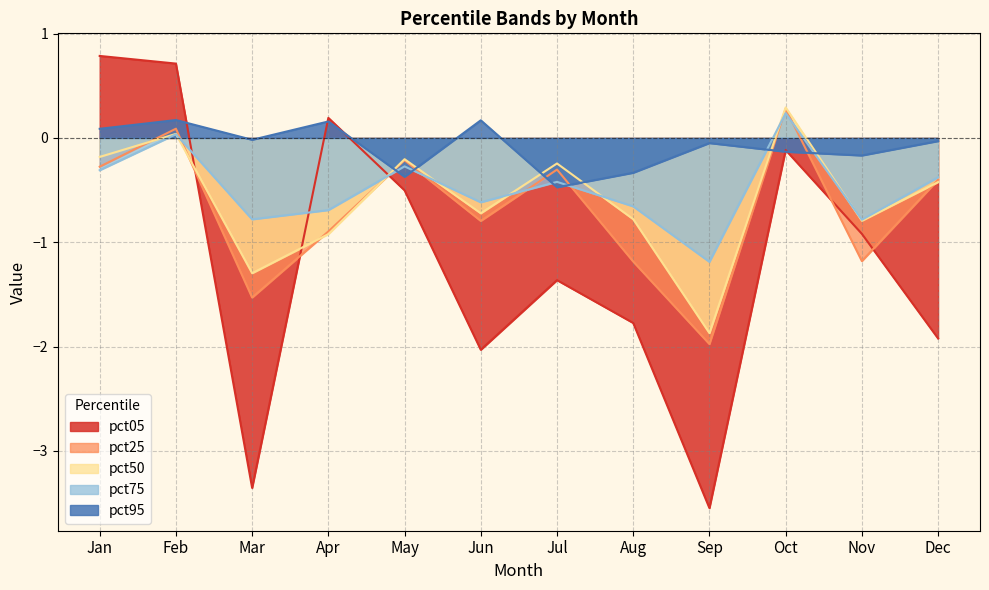

What is the value of the pct50 point at the 5th from the left?

-0.2